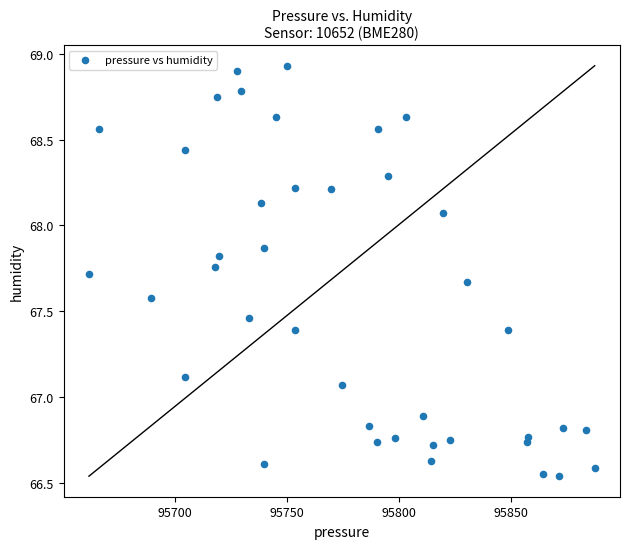

What is the range of Y values (max minus min)?

2.4